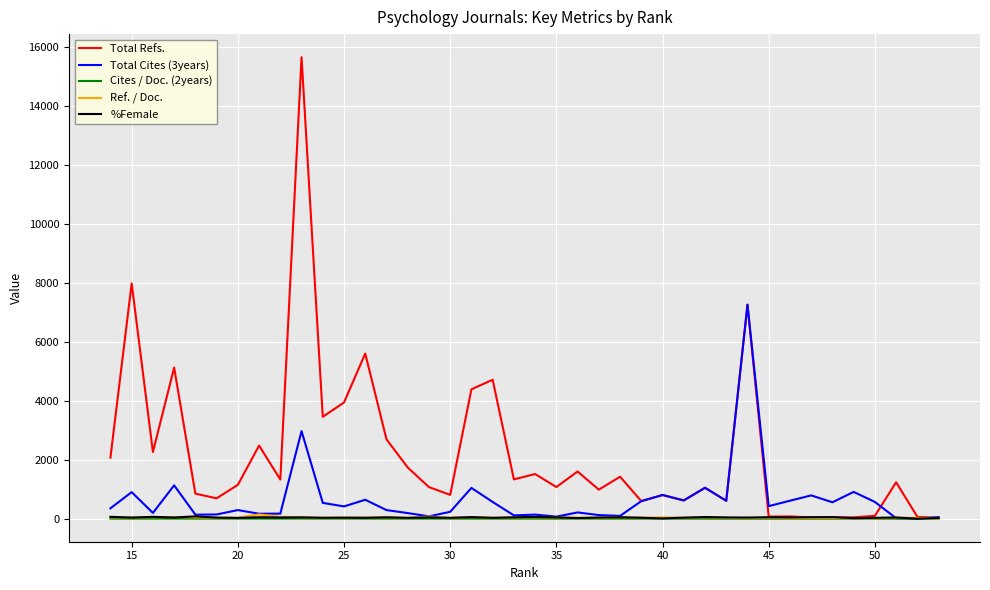

How many intersections are there between Total Cites (3years) and %Female?

1